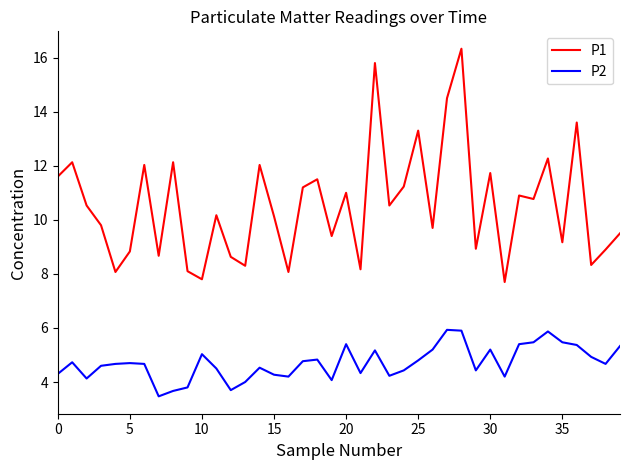

True or false: P2 and P1 intersect in this chart.

False